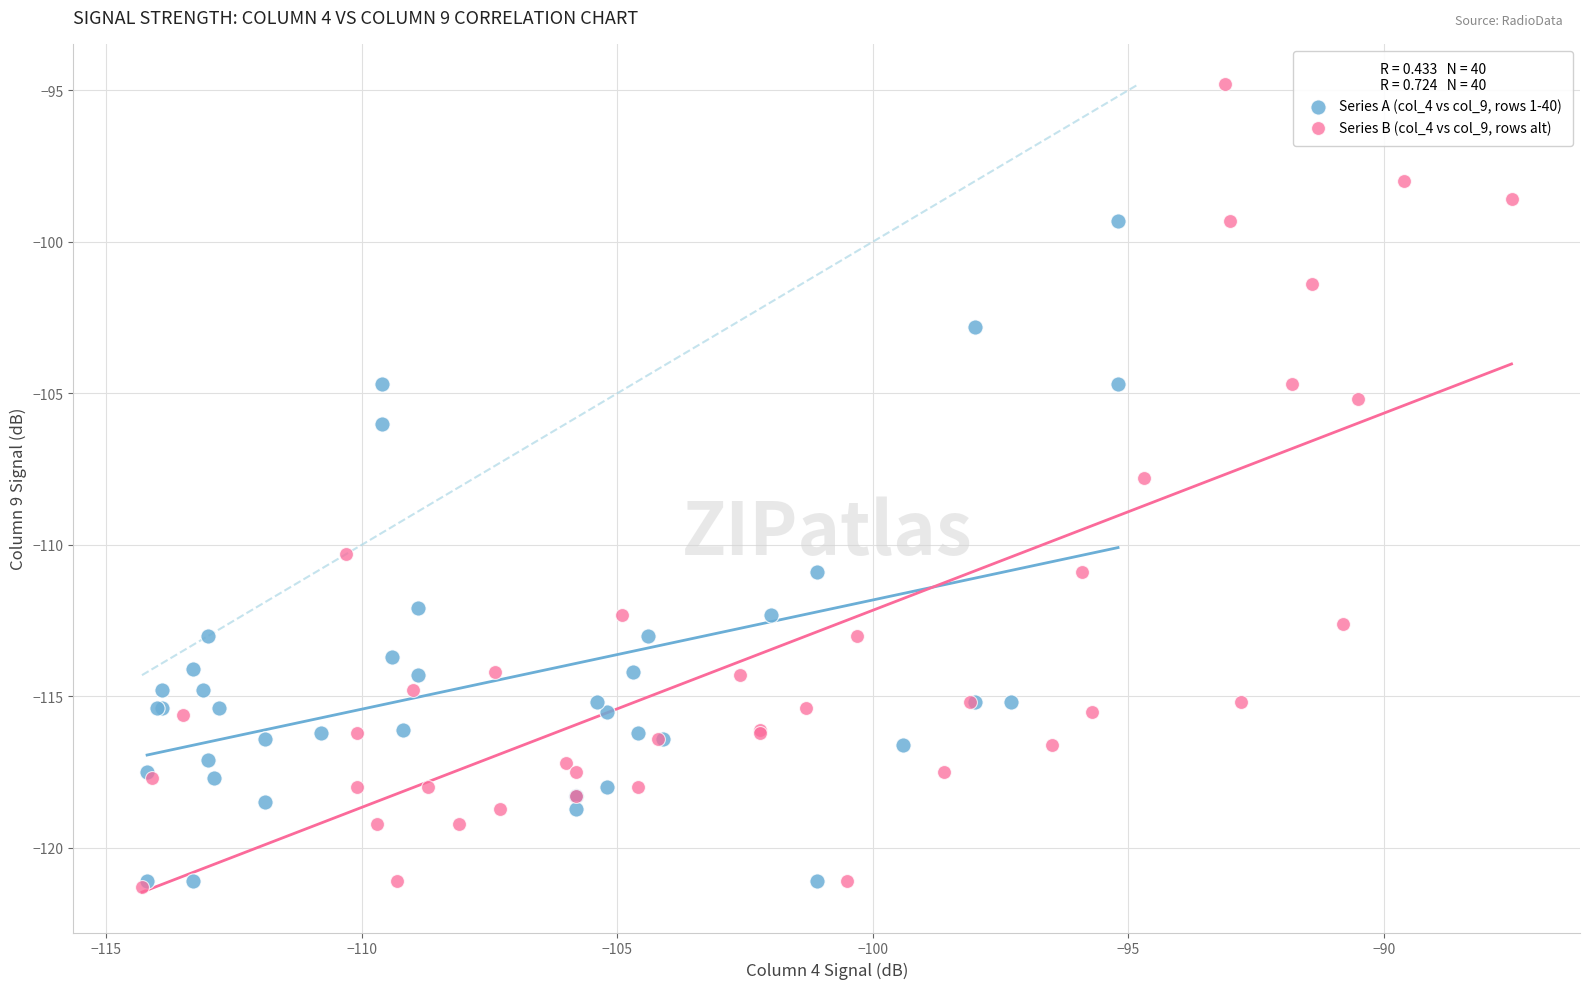

What are all the series names shown in the legend?

Series A (col_4 vs col_9, rows 1-40), Series B (col_4 vs col_9, rows alt)